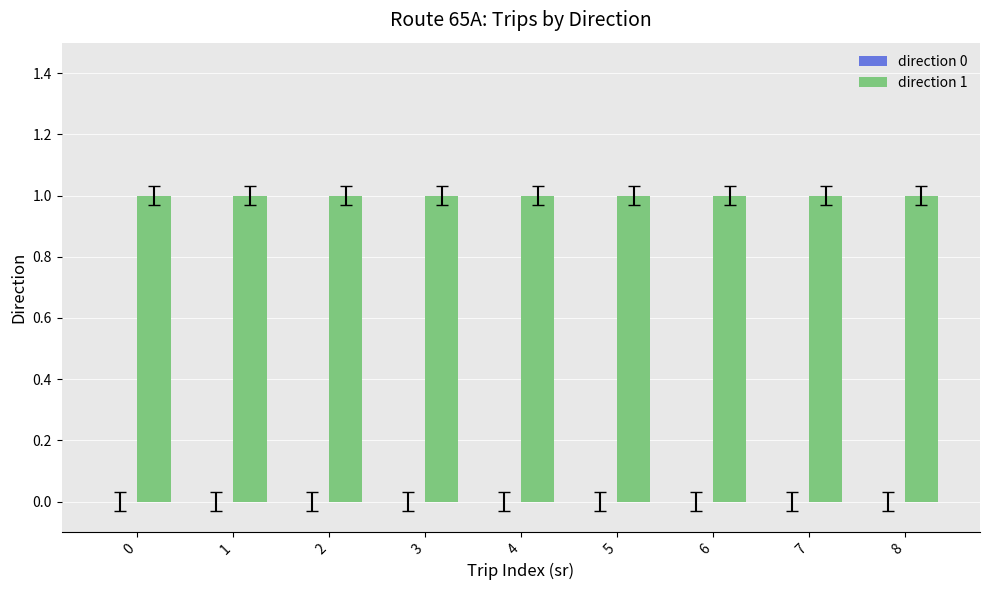

Reading left to right, extract all data points from this chart.

direction 0: 0	0	0	0	0	0	0	0	0
direction 1: 1	1	1	1	1	1	1	1	1